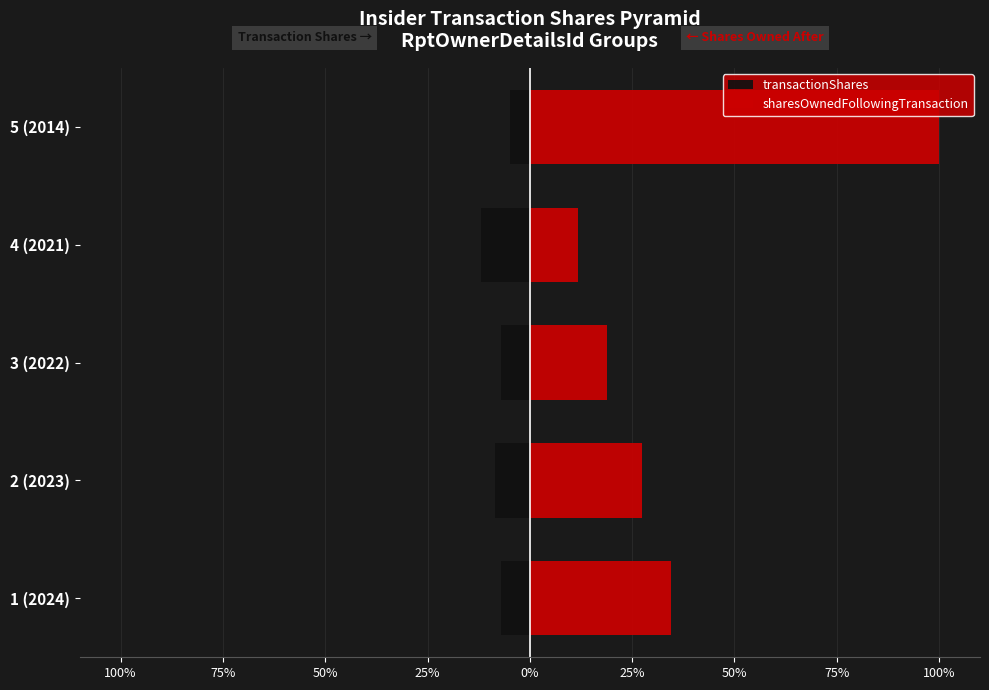

What is the difference between the maximum and minimum values in the sharesOwnedFollowingTransaction series?

88.2